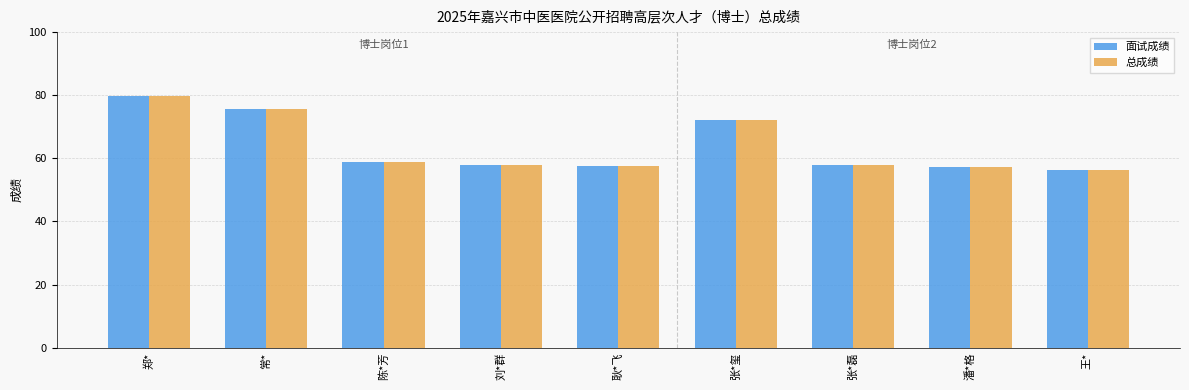

What is the difference between the maximum and minimum values in the 面试成绩 series?

23.4